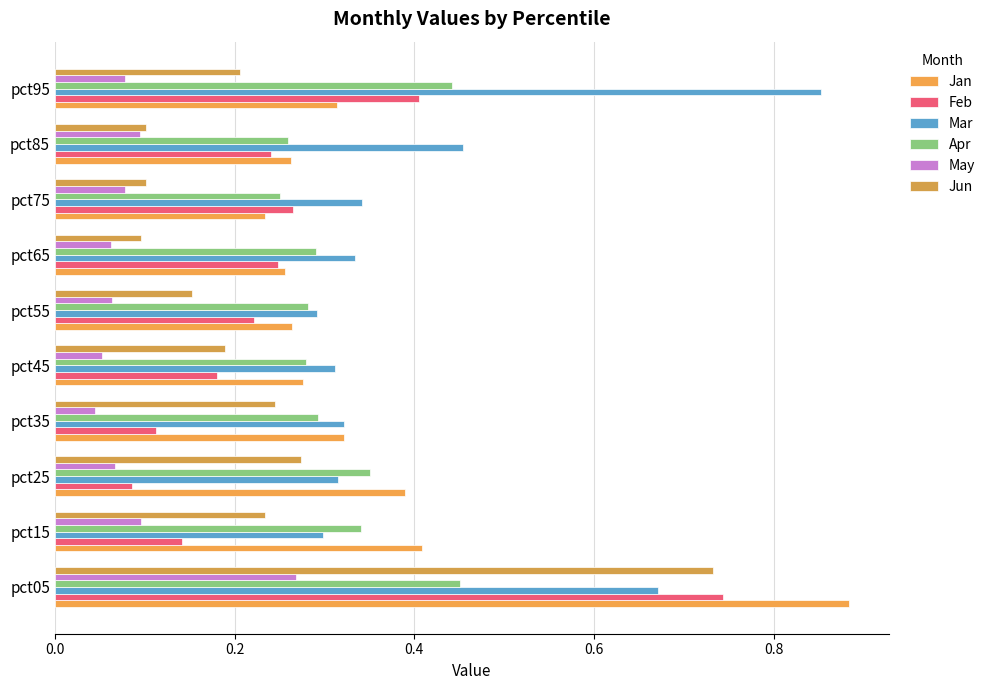

At which label is Apr closest to 0?

pct75